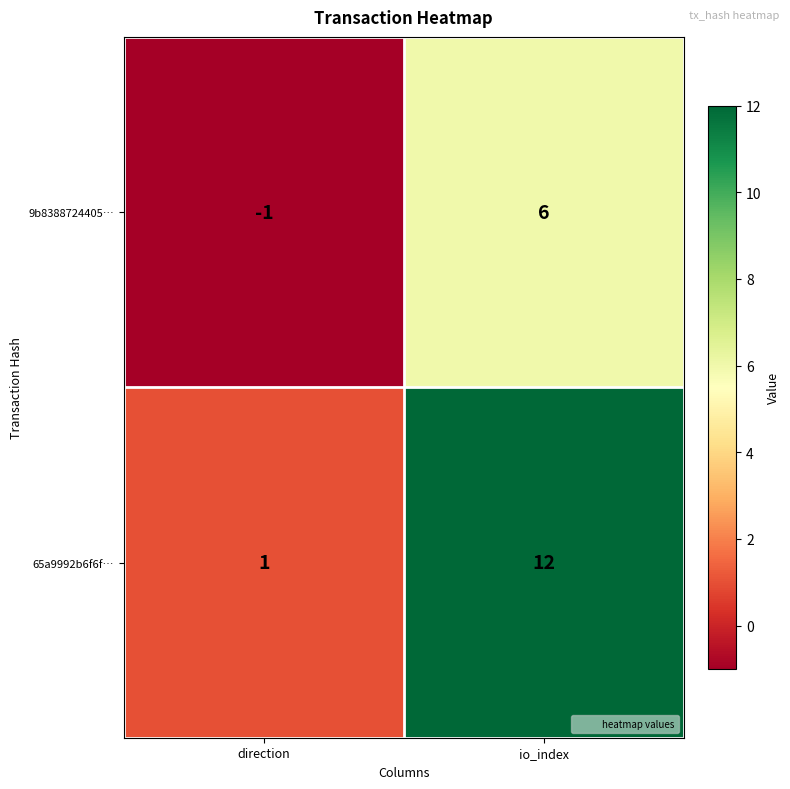

At how many categories does at least one series exceed 2?

1